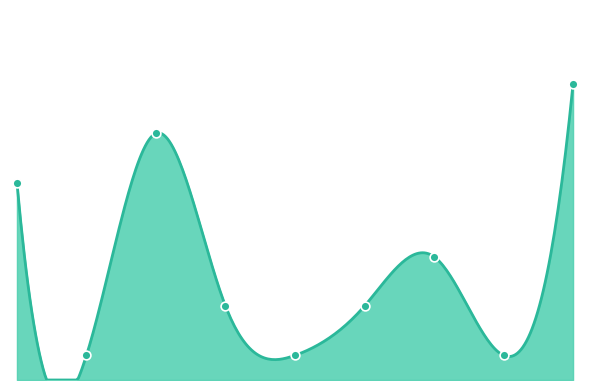

What is the change in value from 3 to 6?

+2